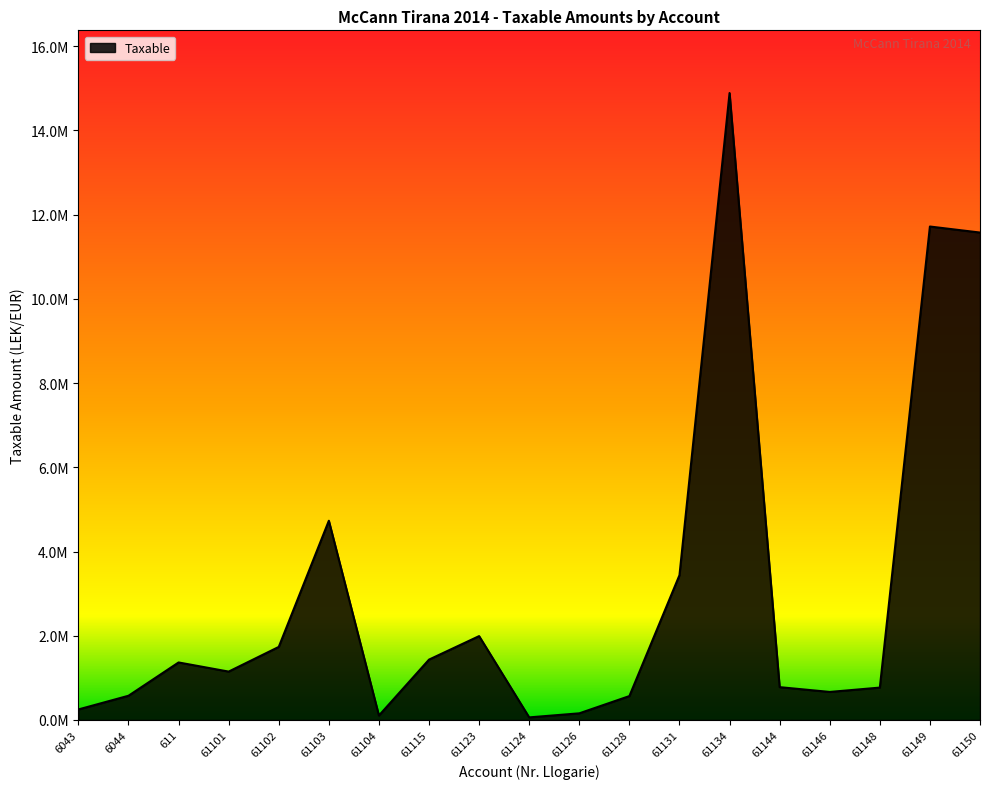

What is the change in value from 61102 to 61104?

-1629251.5